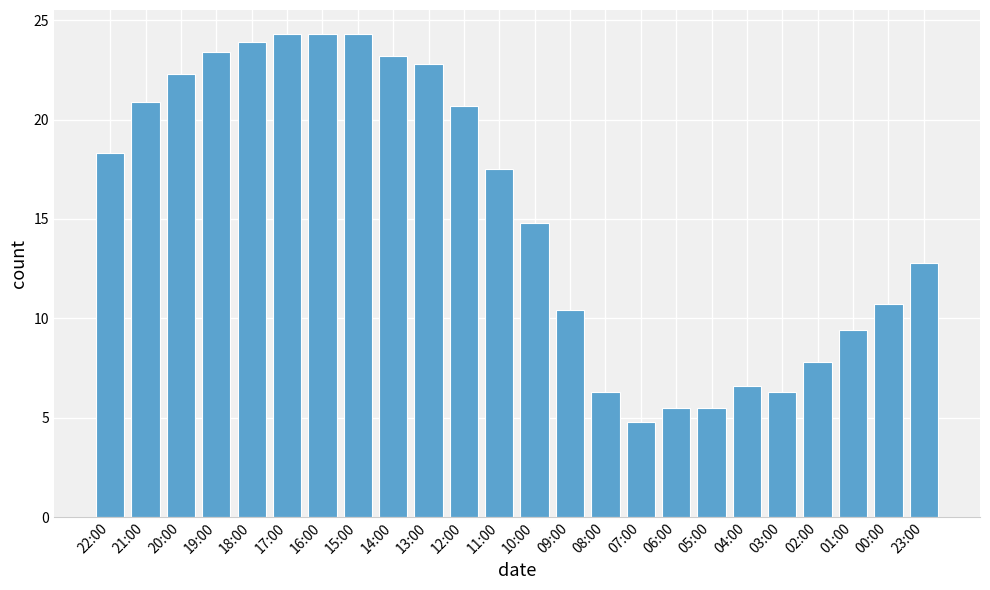

True or false: the data shows 14.2 at 09:00.

False